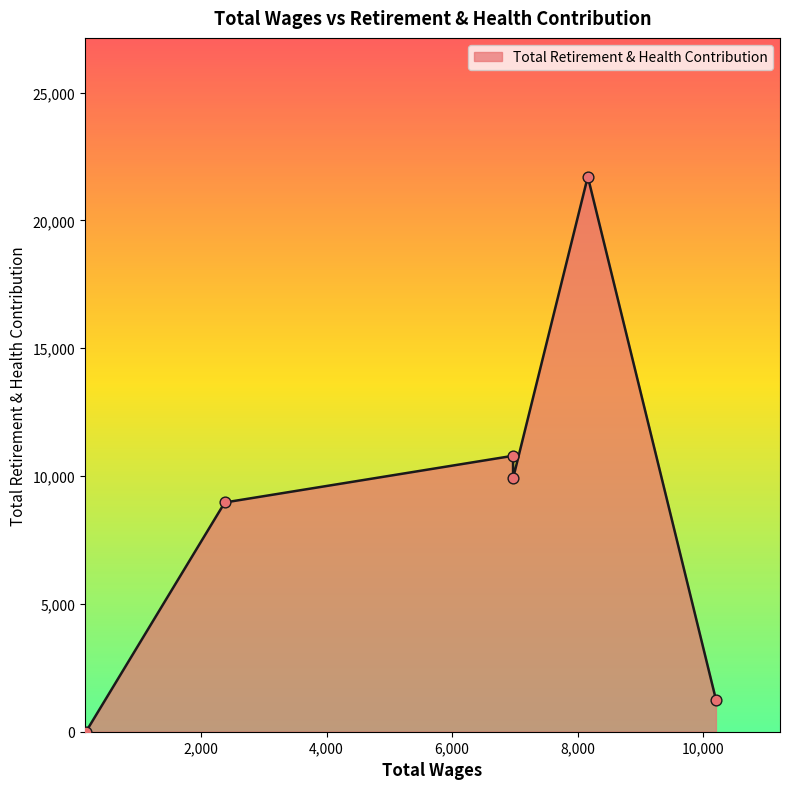

Approximately how many times larger is the value at 6970.0 compared to 6970.0?

1.1